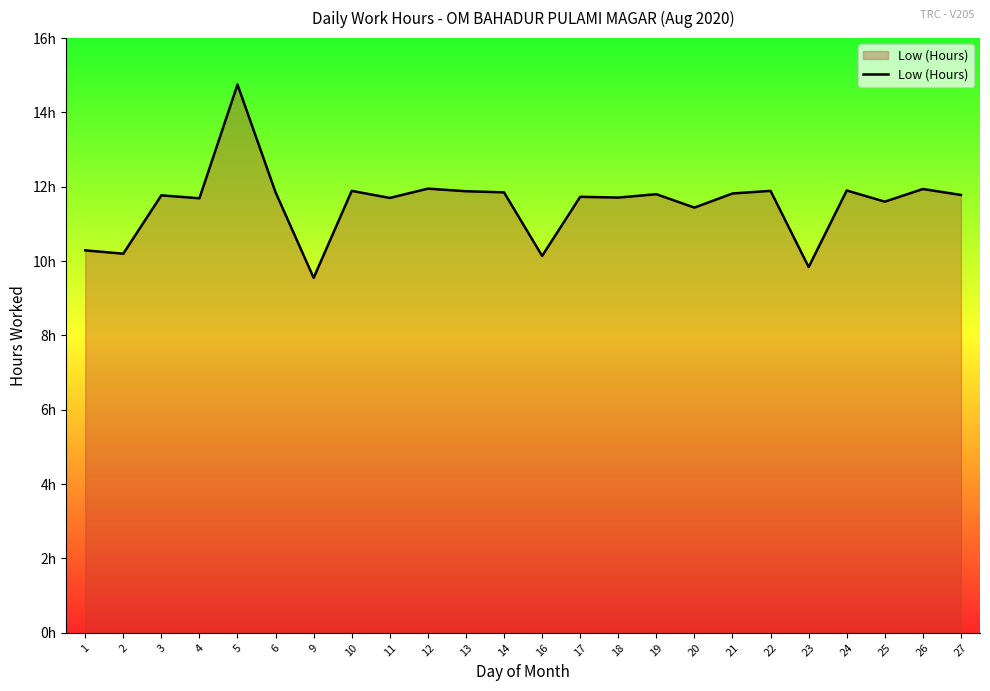

Reading left to right, transcribe all the data shown in this chart.

10.3	10.2	11.8	11.7	14.8	11.8	9.6	11.9	11.7	11.9	11.9	11.8	10.1	11.7	11.7	11.8	11.4	11.8	11.9	9.8	11.9	11.6	11.9	11.8